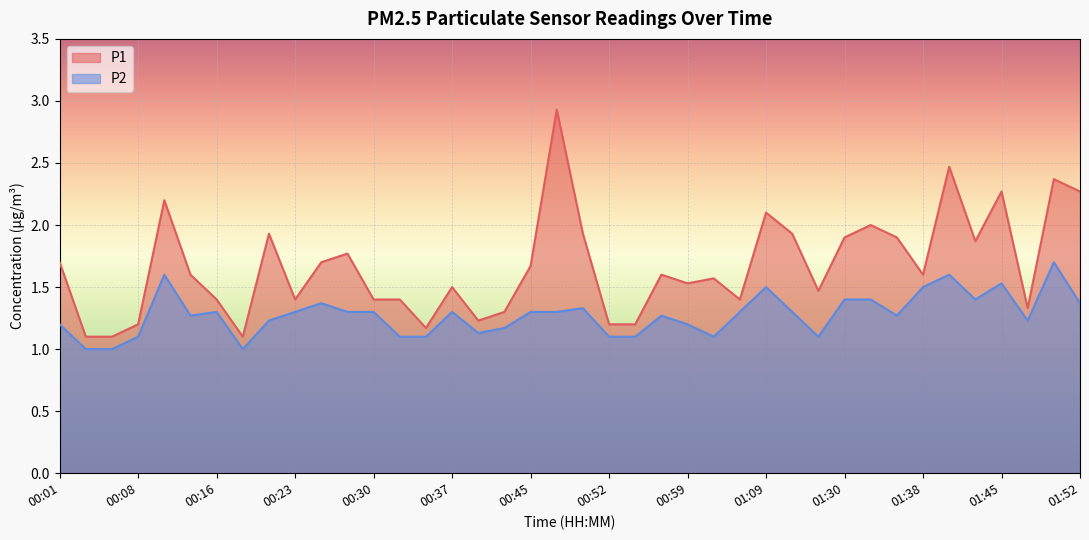

At which label does P2 reach its minimum?

00:03